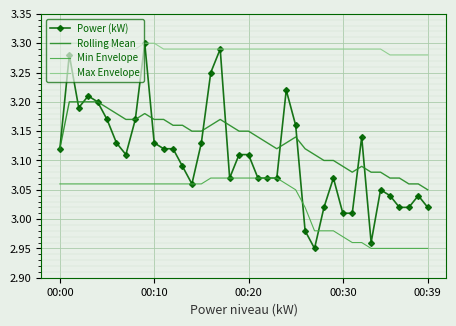

Which series has the largest range (max minus min)?

Power (kW)